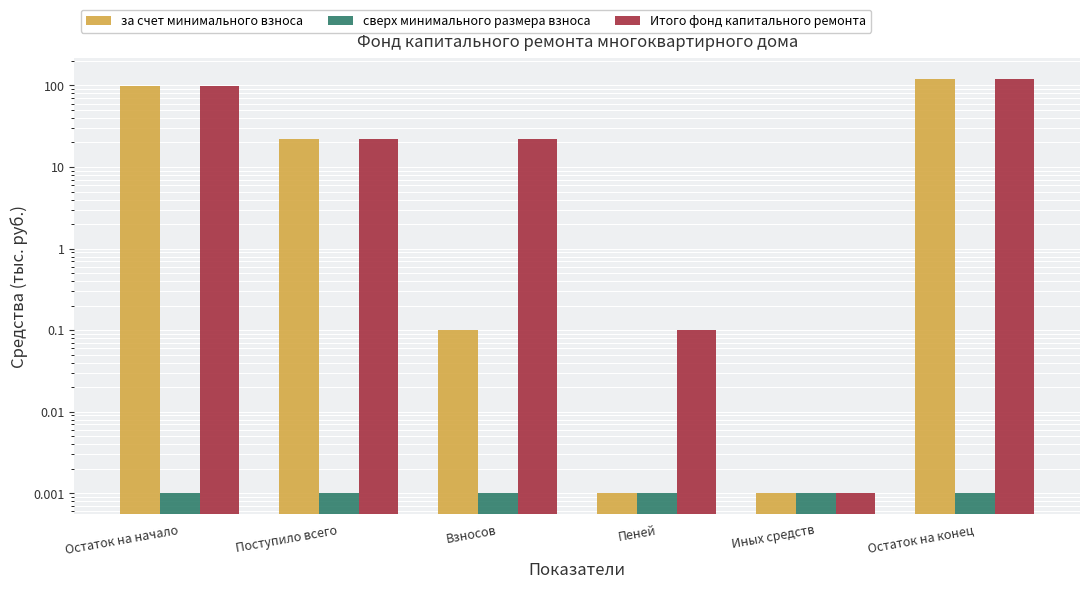

Between Пеней and Иных средств, which series saw the biggest shift?

Итого фонд капитального ремонта